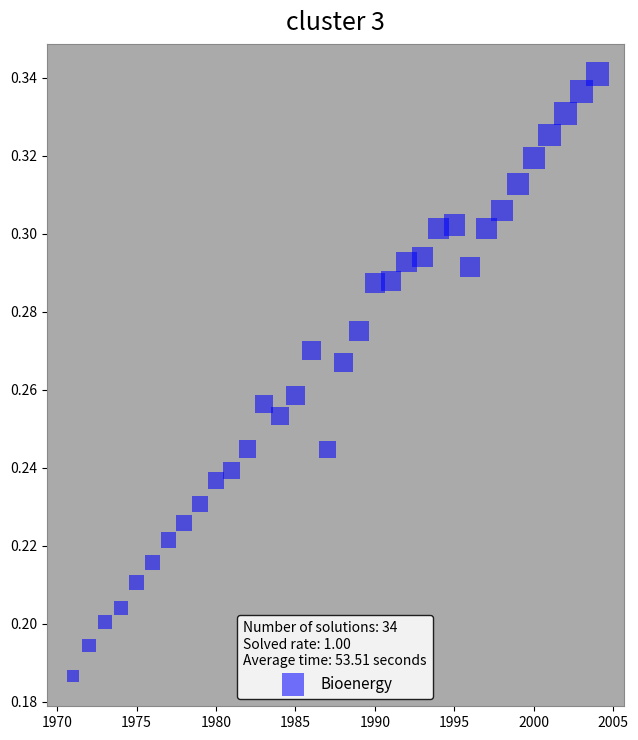

What is the range of X values (max minus min)?

33.0